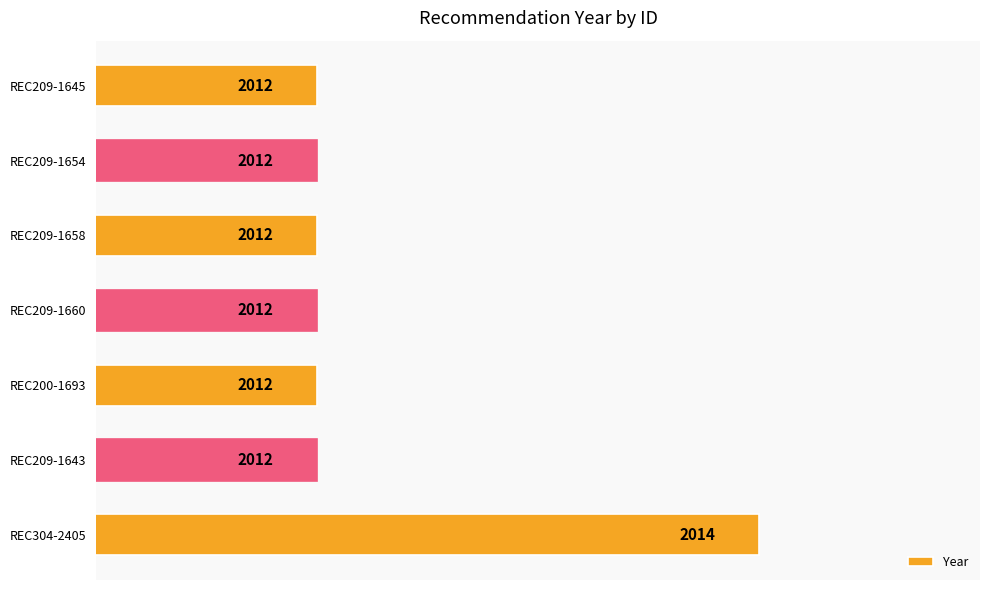

Does the chart contain any negative values?

No